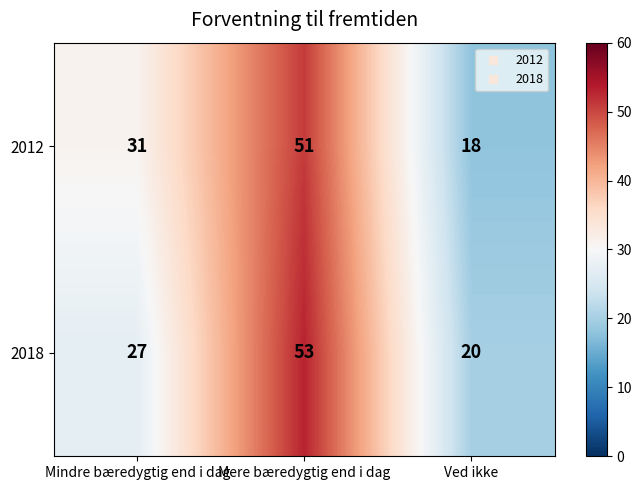

What is the difference between the maximum and minimum values in the 2012 series?

33